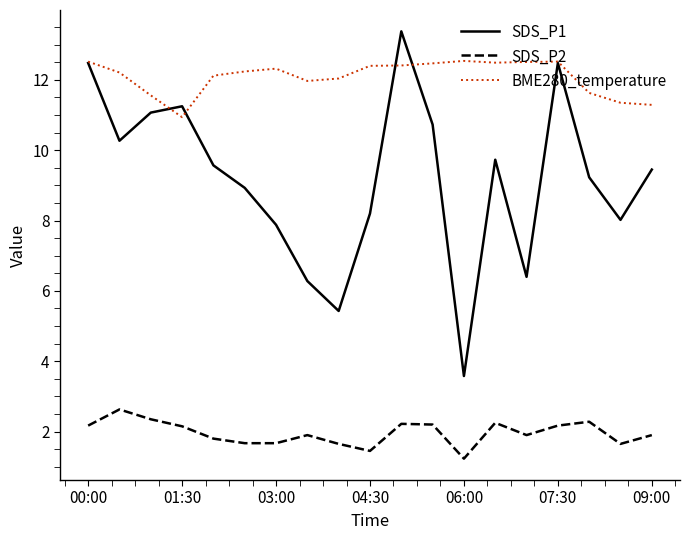

Which series has the largest total across all categories?

BME280_temperature